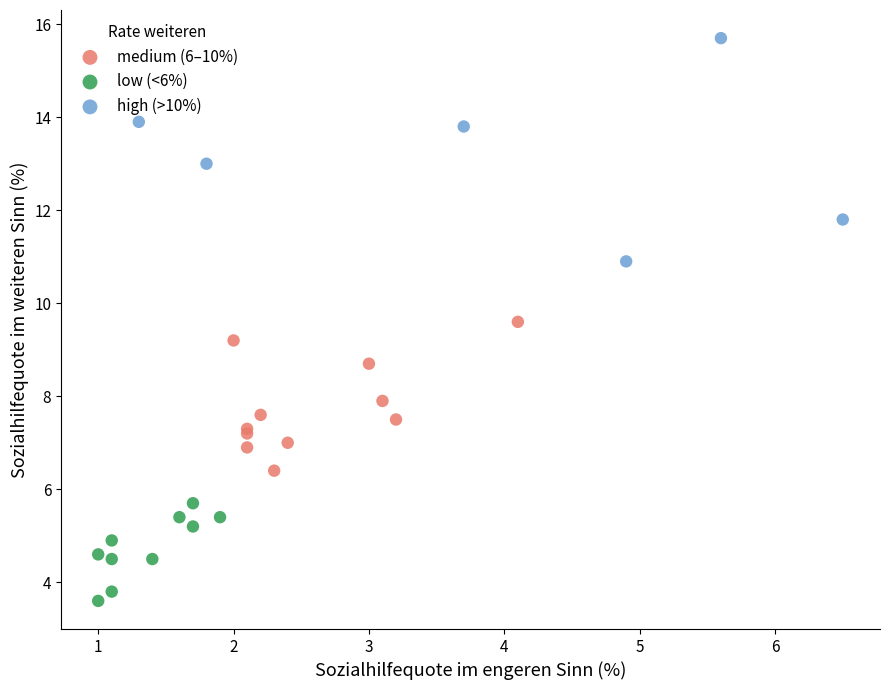

Which series has the widest spread of Y values?

high (>10%)